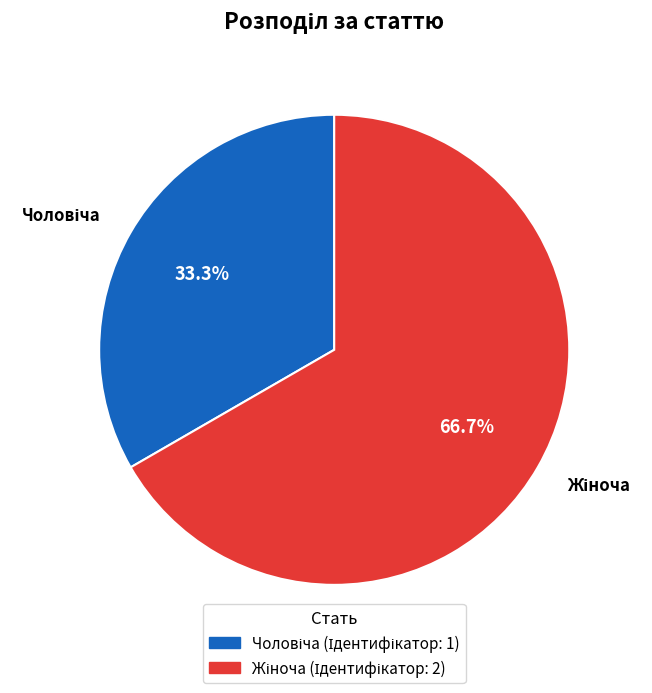

Is there any slice that represents more than half of the pie?

Yes